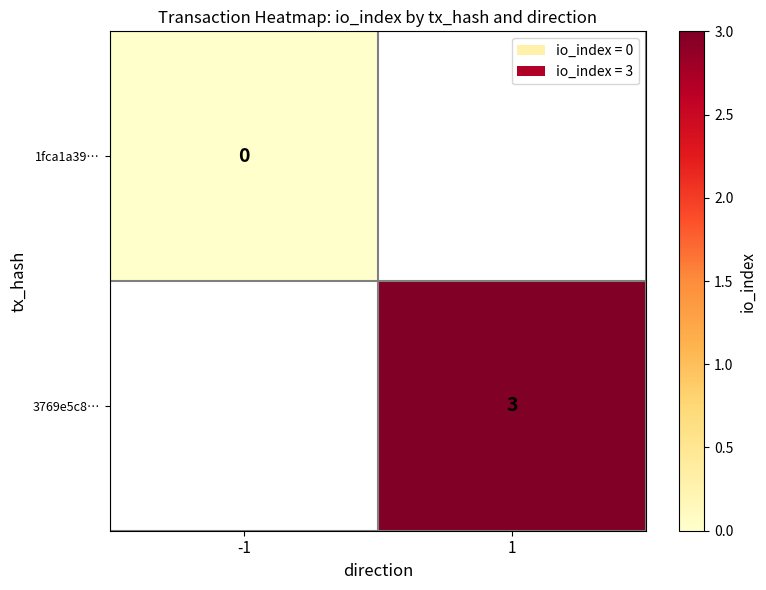

The value of 3769e5c8… at 1 is 3. True or false?

True